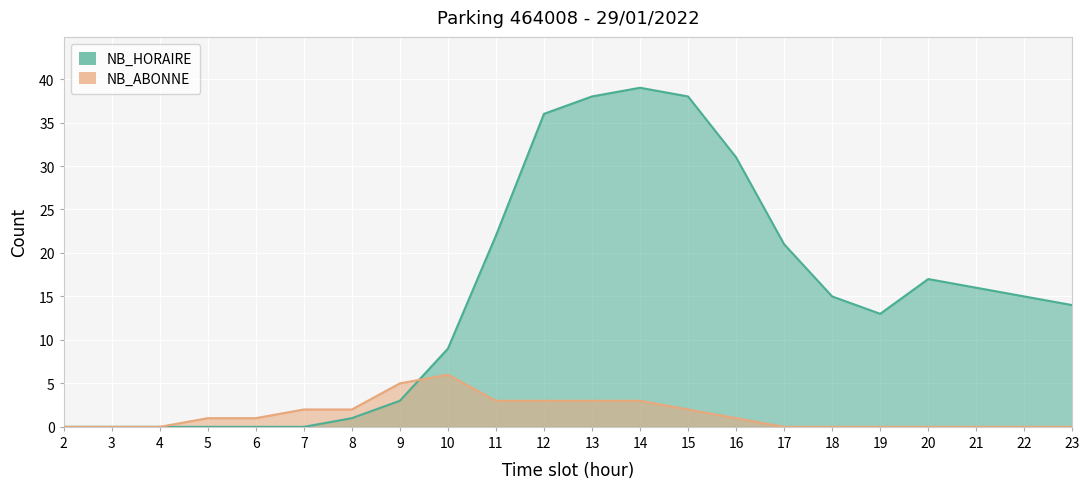

List the series in order of their overall mean, lowest first.

NB_ABONNE, NB_HORAIRE